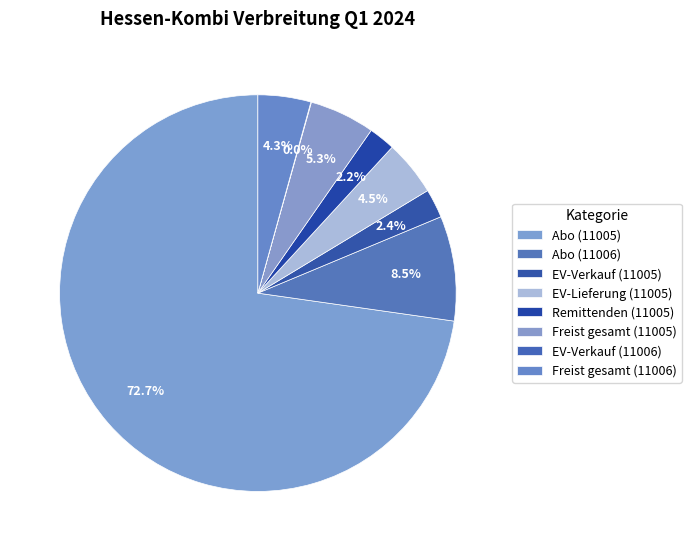

Is it true that EV-Lieferung (11005) is 5% of the pie?

True